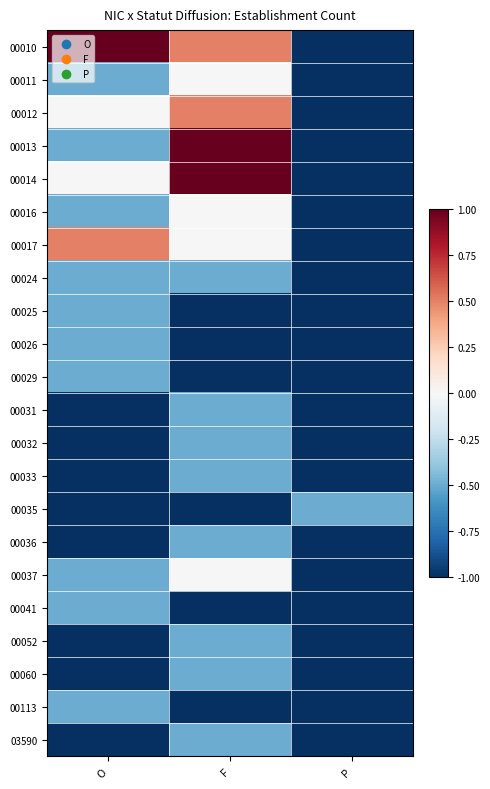

Reading left to right, transcribe all the data shown in this chart.

00010: O=1.0	F=0.5	P=-1.0
00011: O=-0.5	F=0.0	P=-1.0
00012: O=0.0	F=0.5	P=-1.0
00013: O=-0.5	F=1.0	P=-1.0
00014: O=0.0	F=1.0	P=-1.0
00016: O=-0.5	F=0.0	P=-1.0
00017: O=0.5	F=0.0	P=-1.0
00024: O=-0.5	F=-0.5	P=-1.0
00025: O=-0.5	F=-1.0	P=-1.0
00026: O=-0.5	F=-1.0	P=-1.0
00029: O=-0.5	F=-1.0	P=-1.0
00031: O=-1.0	F=-0.5	P=-1.0
00032: O=-1.0	F=-0.5	P=-1.0
00033: O=-1.0	F=-0.5	P=-1.0
00035: O=-1.0	F=-1.0	P=-0.5
00036: O=-1.0	F=-0.5	P=-1.0
00037: O=-0.5	F=0.0	P=-1.0
00041: O=-0.5	F=-1.0	P=-1.0
00052: O=-1.0	F=-0.5	P=-1.0
00060: O=-1.0	F=-0.5	P=-1.0
00113: O=-0.5	F=-1.0	P=-1.0
03590: O=-1.0	F=-0.5	P=-1.0